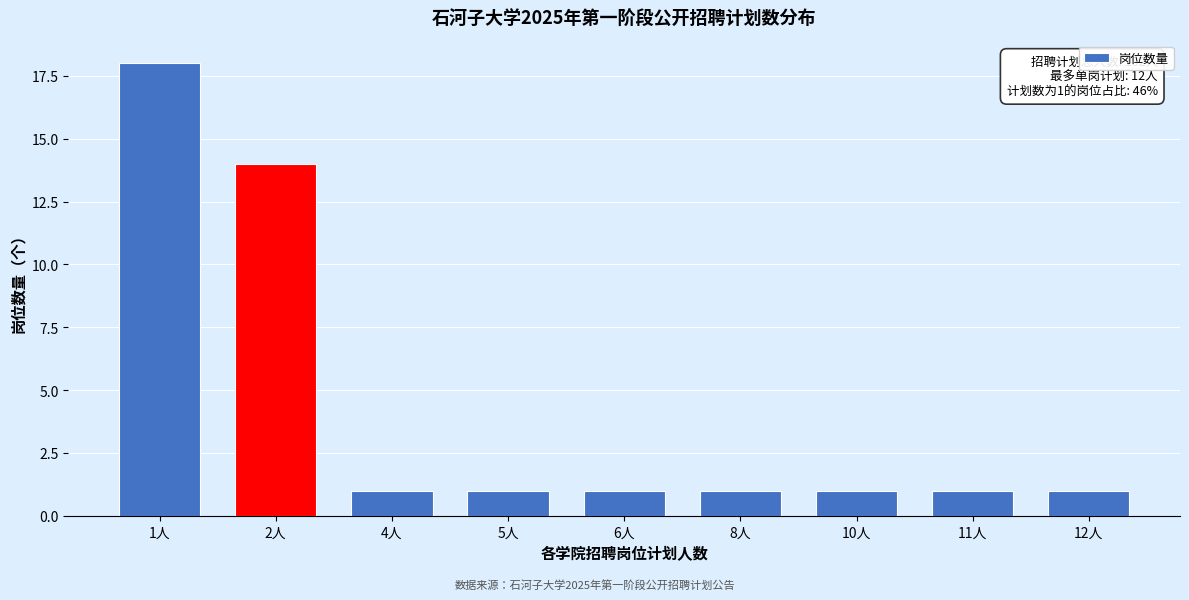

Reading left to right, what are all the values shown in this chart?

1人=18	2人=14	4人=1	5人=1	6人=1	8人=1	10人=1	11人=1	12人=1